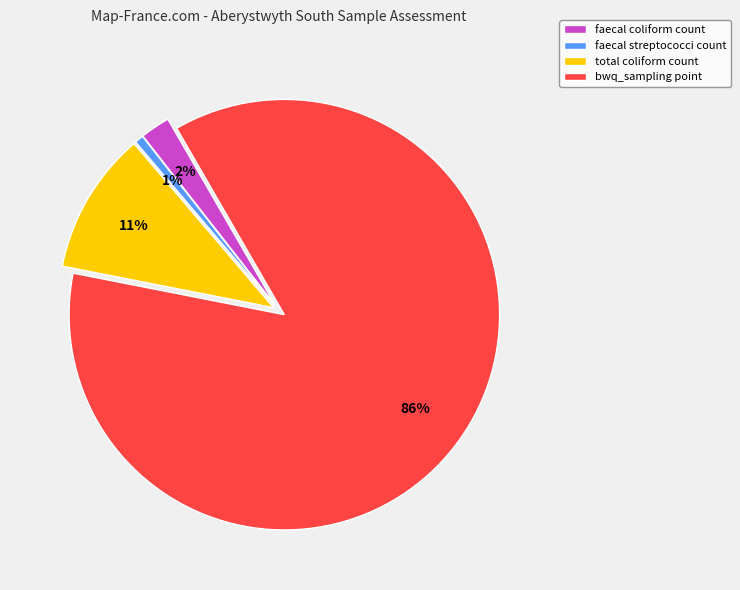

What is the ratio of the value at faecal streptococci count to the value at total coliform count?

0.1